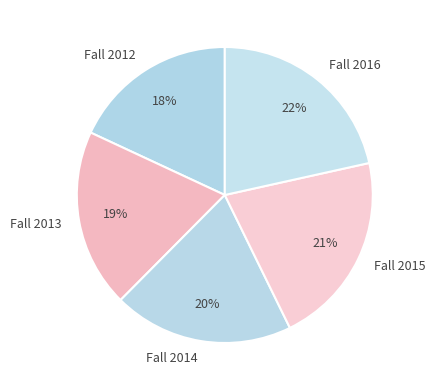

Do Fall 2012 and Fall 2015 together represent more than half of the pie?

No